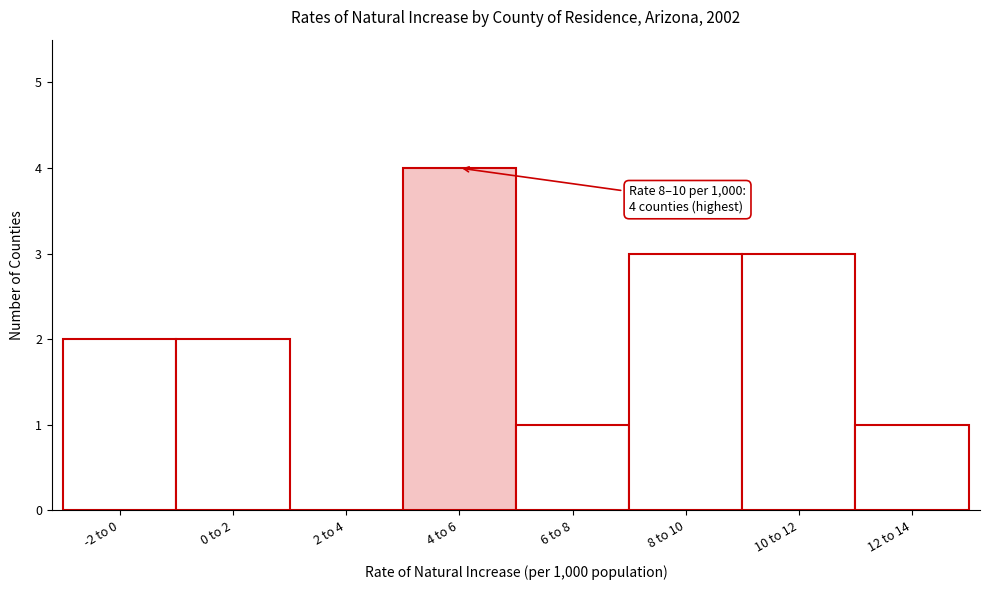

Reading left to right, transcribe all the data shown in this chart.

-2 to 0=2	0 to 2=2	2 to 4=0	4 to 6=4	6 to 8=1	8 to 10=3	10 to 12=3	12 to 14=1